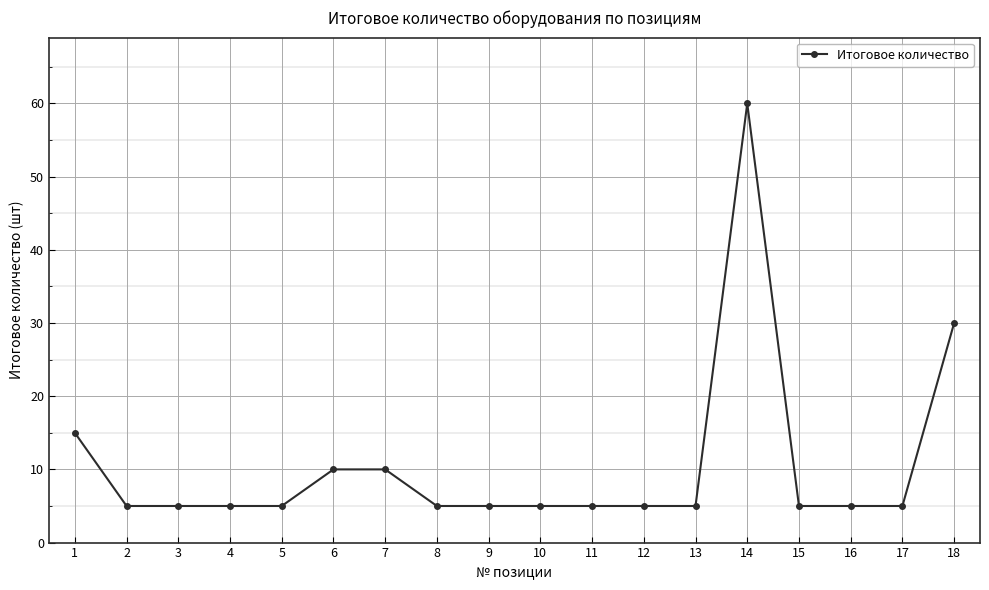

How many lines are shown in the chart?

1